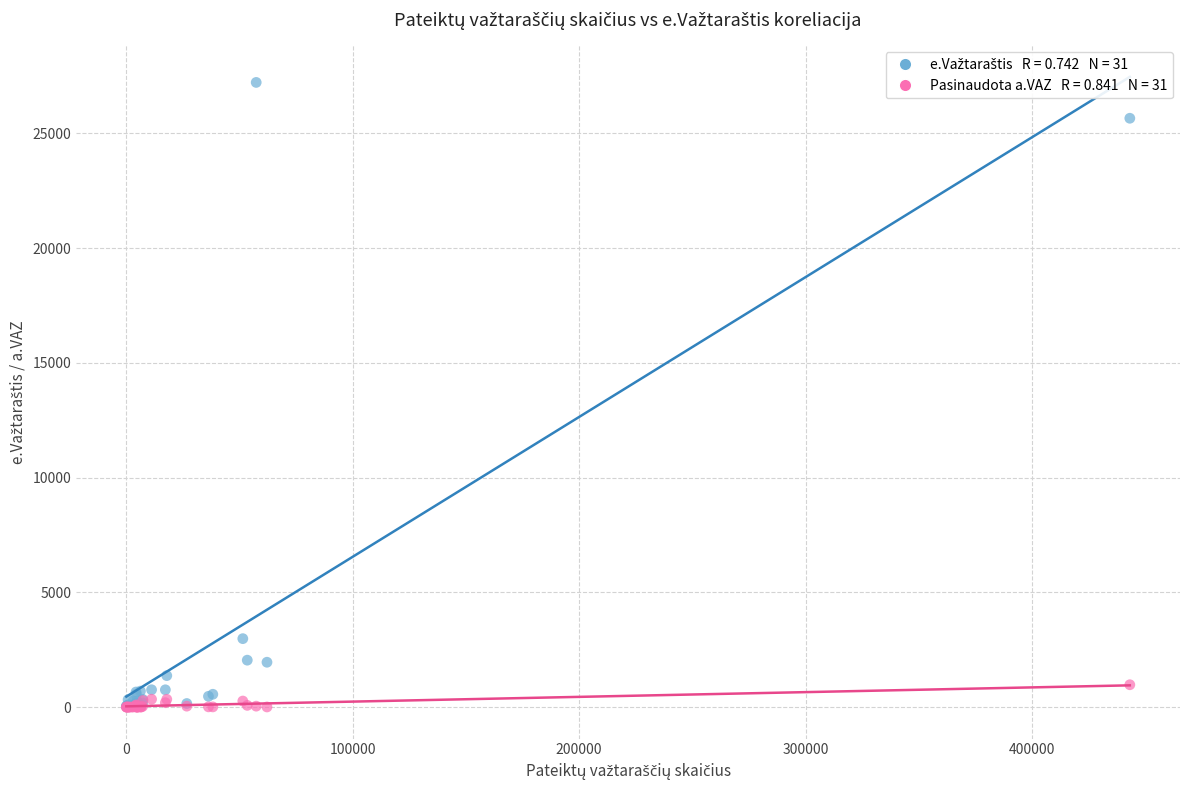

Across all series, what Y value is closest to 13612?

2982